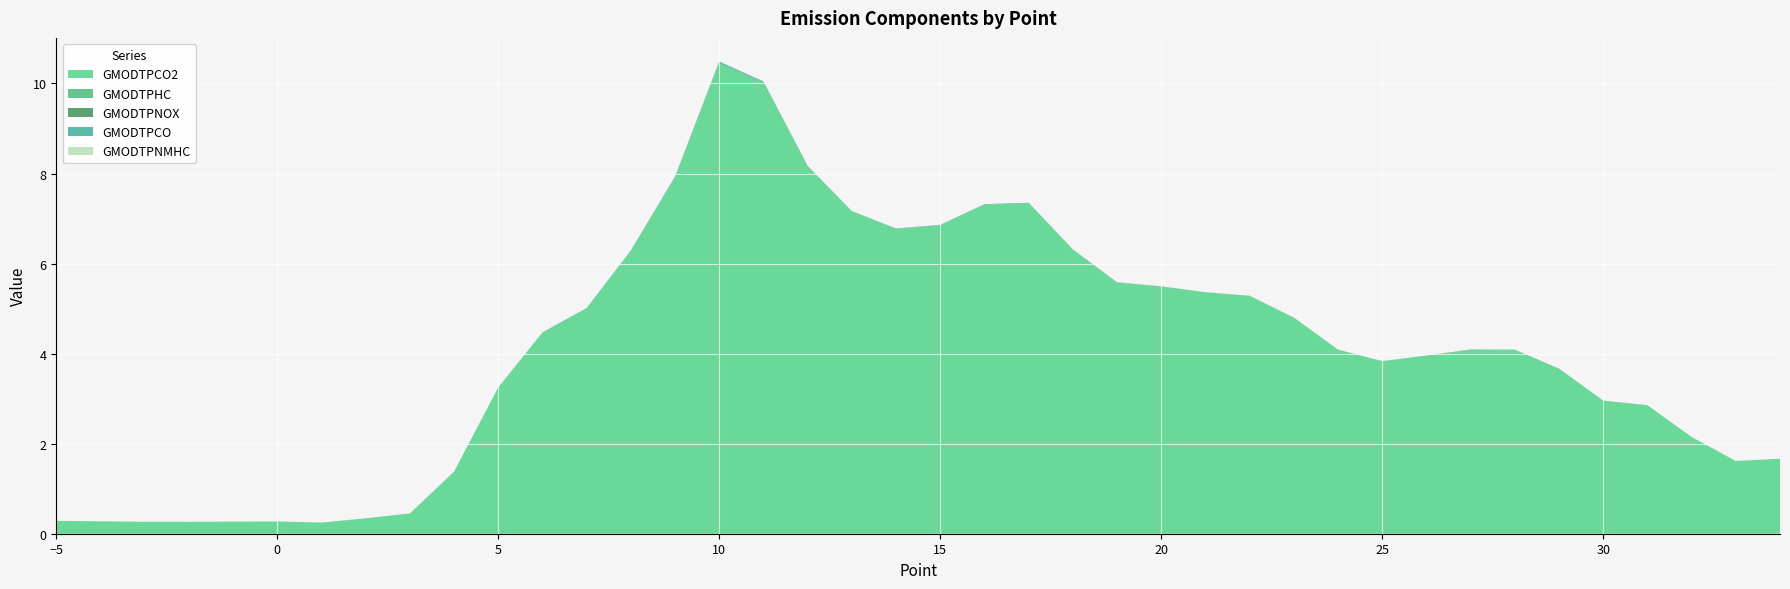

Reading right to left, extract all data points from this chart.

GMODTPCO2: 1.7	1.6	2.1	2.9	3.0	3.7	4.1	4.1	4.0	3.8	4.1	4.8	5.3	5.4	5.5	5.6	6.3	7.3	7.3	6.8	6.8	7.2	8.2	10.0	10.5	7.9	6.3	5.0	4.5	3.2	1.4	0.5	0.3	0.2	0.3	0.3	0.3	0.3	0.3	0.3
GMODTPHC: 0.0	0.0	0.0	0.0	0.0	0.0	0.0	0.0	0.0	0.0	0.0	0.0	0.0	0.0	0.0	0.0	0.0	0.0	0.0	0.0	0.0	0.0	0.0	0.0	0.0	0.0	0.0	0.0	0.0	0.0	0.0	0.0	0.0	0.0	0.0	0.0	0.0	0.0	0.0	0.0
GMODTPNOX: 0.0	0.0	0.0	0.0	0.0	0.0	0.0	0.0	0.0	0.0	0.0	0.0	0.0	0.0	0.0	0.0	0.0	0.0	0.0	0.0	0.0	0.0	0.0	0.0	0.0	0.0	0.0	0.0	0.0	0.0	0.0	0.0	0.0	0.0	0.0	0.0	0.0	0.0	0.0	0.0
GMODTPCO: 0.0	0.0	0.0	0.0	0.0	0.0	0.0	0.0	0.0	0.0	0.0	0.0	0.0	0.0	0.0	0.0	0.0	0.0	0.0	0.0	0.0	0.0	0.0	0.0	0.0	0.0	0.0	0.0	0.0	0.0	0.0	0.0	0.0	0.0	0.0	0.0	0.0	0.0	0.0	0.0
GMODTPNMHC: 0.0	0.0	0.0	0.0	0.0	0.0	0.0	0.0	0.0	0.0	0.0	0.0	0.0	0.0	0.0	0.0	0.0	0.0	0.0	0.0	0.0	0.0	0.0	0.0	0.0	0.0	0.0	0.0	0.0	0.0	0.0	0.0	0.0	0.0	0.0	0.0	0.0	0.0	0.0	0.0